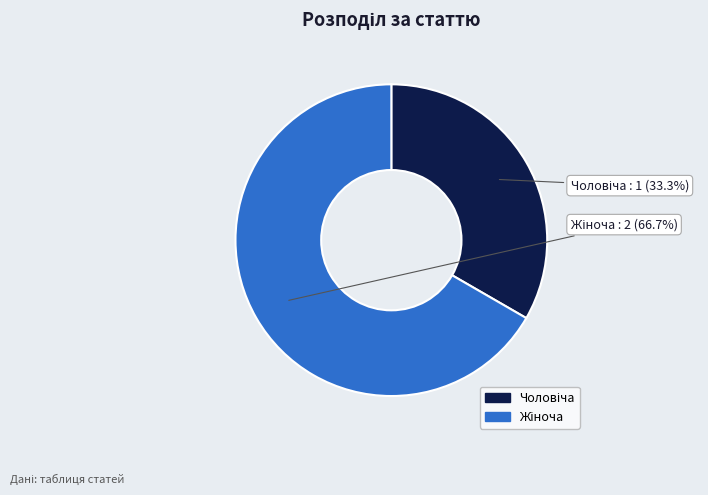

Is there a majority slice in this chart?

Yes